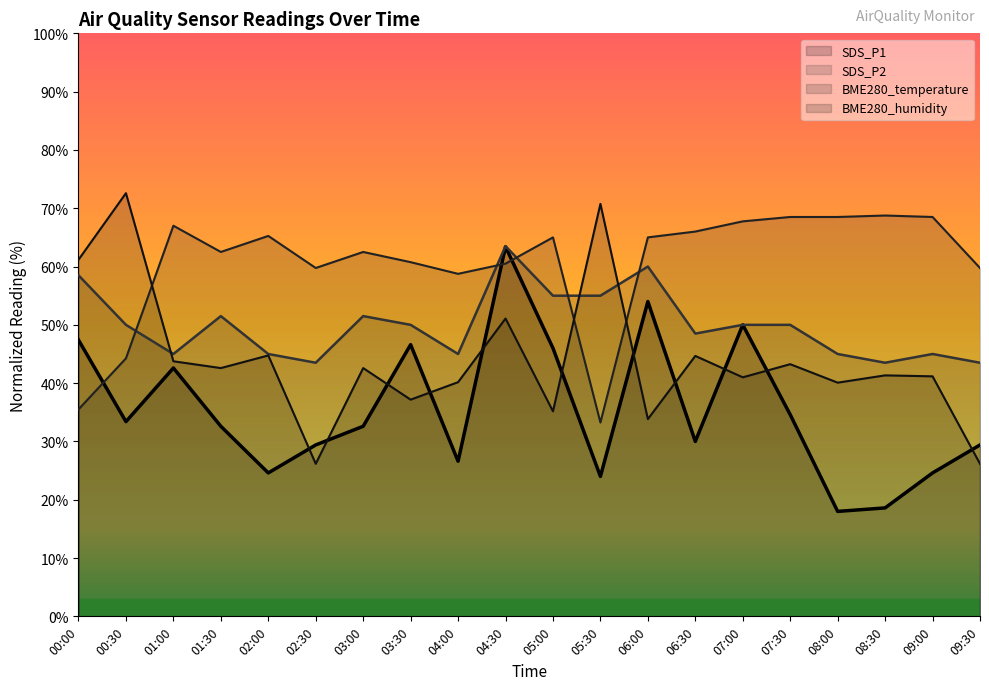

What is the greatest value displayed?

72.6